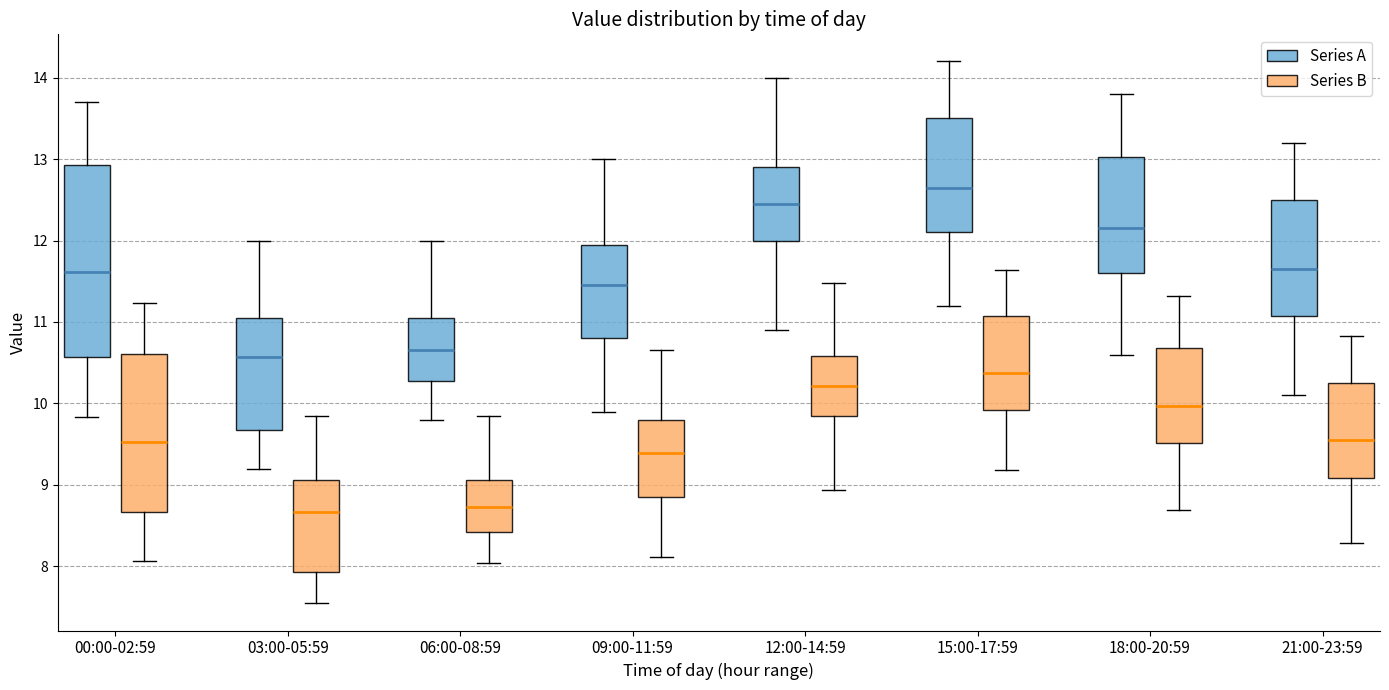

Reading left to right, read every box against the y-axis: the position of its median line, the range the box covers, and the ends of its whiskers. The values are not printed on the chart, so give them approximately, as read against the axis.

00:00-02:59 (Series A): median 11.6, box 10.6 to 12.9, whiskers 9.8 to 13.7
00:00-02:59 (Series B): median 9.5, box 8.7 to 10.6, whiskers 8.1 to 11.2
03:00-05:59 (Series A): median 10.6, box 9.7 to 11.0, whiskers 9.2 to 12.0
03:00-05:59 (Series B): median 8.7, box 7.9 to 9.1, whiskers 7.5 to 9.8
06:00-08:59 (Series A): median 10.7, box 10.3 to 11.1, whiskers 9.8 to 12.0
06:00-08:59 (Series B): median 8.7, box 8.4 to 9.1, whiskers 8.0 to 9.8
09:00-11:59 (Series A): median 11.5, box 10.8 to 12.0, whiskers 9.9 to 13.0
09:00-11:59 (Series B): median 9.4, box 8.9 to 9.8, whiskers 8.1 to 10.7
12:00-14:59 (Series A): median 12.5, box 12.0 to 12.9, whiskers 10.9 to 14.0
12:00-14:59 (Series B): median 10.2, box 9.8 to 10.6, whiskers 8.9 to 11.5
15:00-17:59 (Series A): median 12.7, box 12.1 to 13.5, whiskers 11.2 to 14.2
15:00-17:59 (Series B): median 10.4, box 9.9 to 11.1, whiskers 9.2 to 11.6
18:00-20:59 (Series A): median 12.2, box 11.6 to 13.0, whiskers 10.6 to 13.8
18:00-20:59 (Series B): median 10.0, box 9.5 to 10.7, whiskers 8.7 to 11.3
21:00-23:59 (Series A): median 11.7, box 11.1 to 12.5, whiskers 10.1 to 13.2
21:00-23:59 (Series B): median 9.6, box 9.1 to 10.3, whiskers 8.3 to 10.8